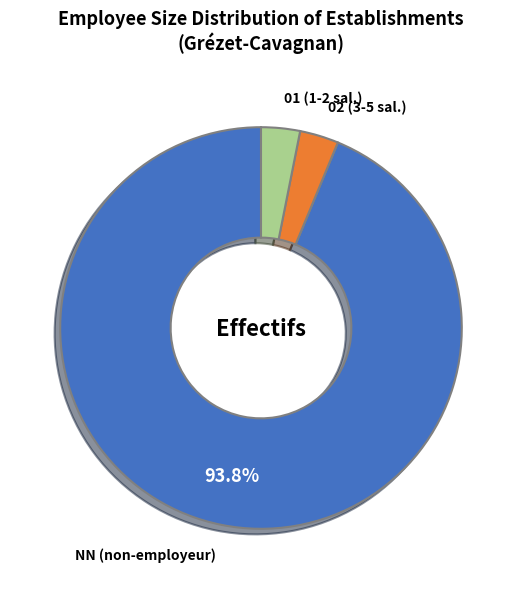

Which slice represents more than half of the pie?

NN (non-employeur)